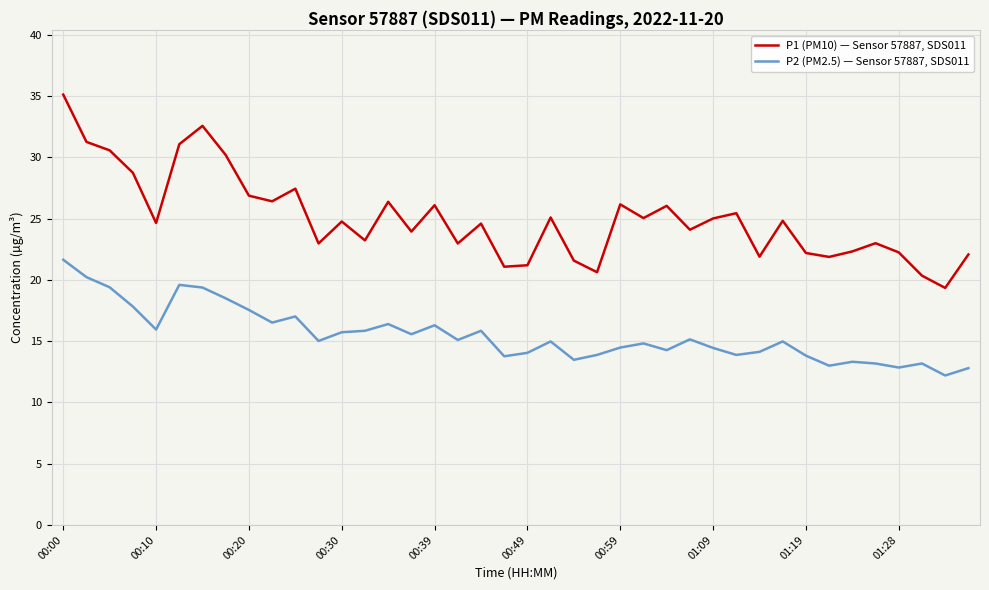

Rank the series by their average value, from lowest to highest.

P2 (PM2.5) — Sensor 57887, SDS011, P1 (PM10) — Sensor 57887, SDS011